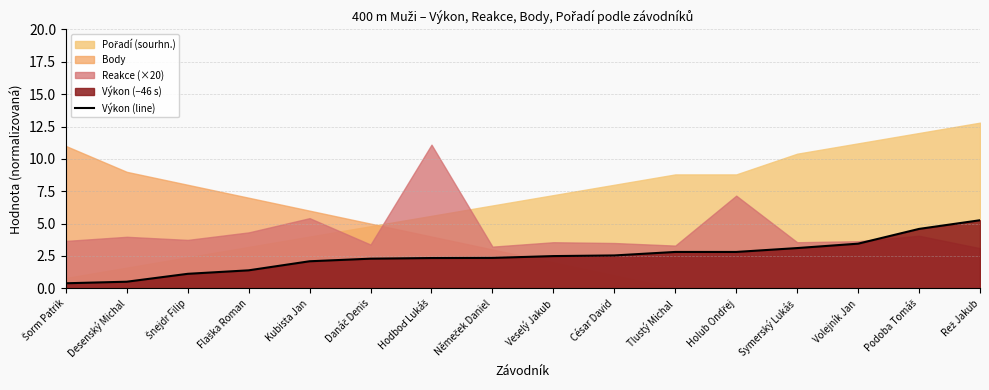

What is the value of the 2nd point from the left?

0.5